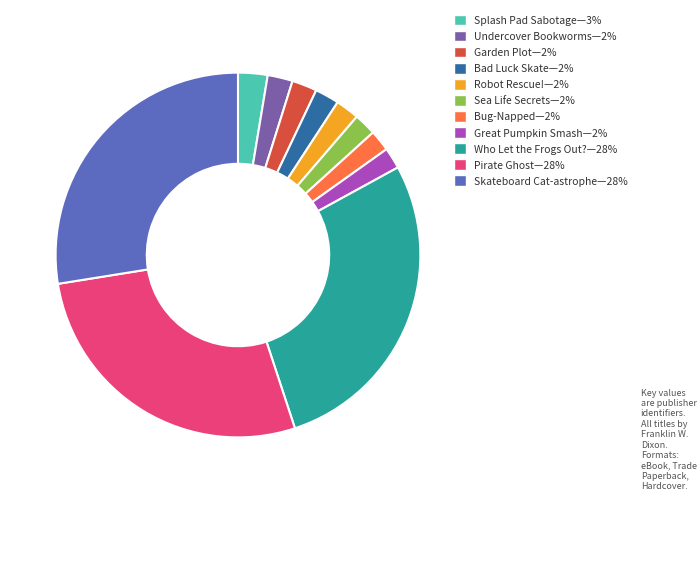

Is there any slice that represents more than half of the pie?

No